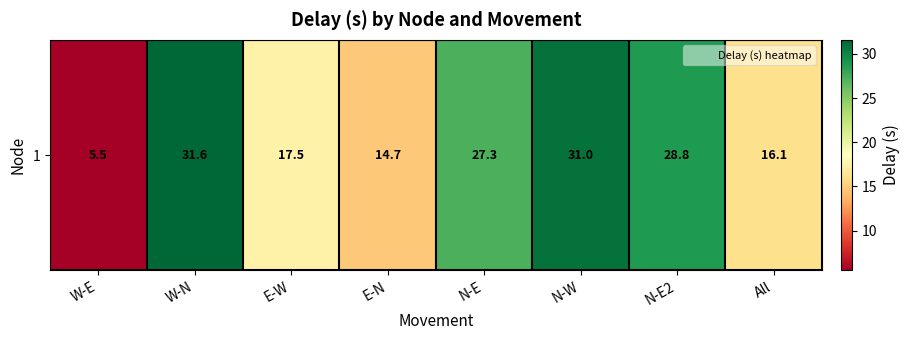

At which category does the chart reach its minimum across all series?

W-E